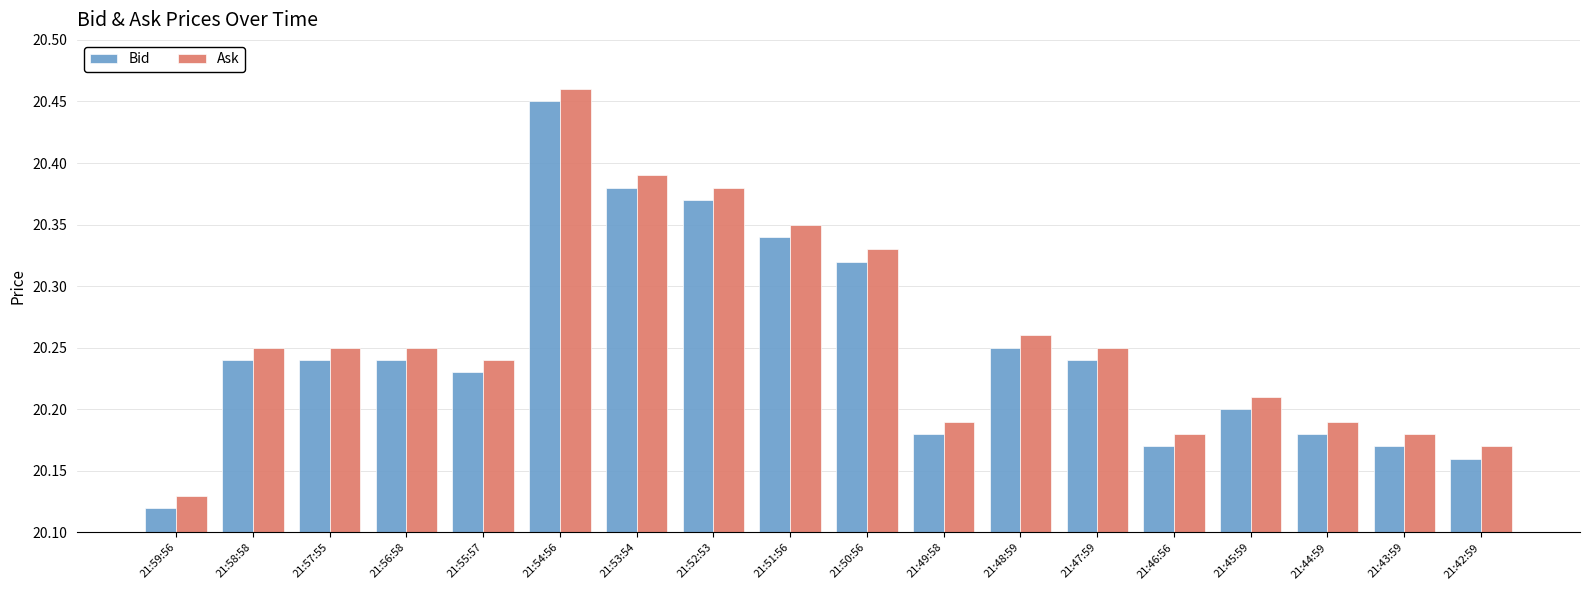

Where is Ask nearest to the value 20?

21:59:56